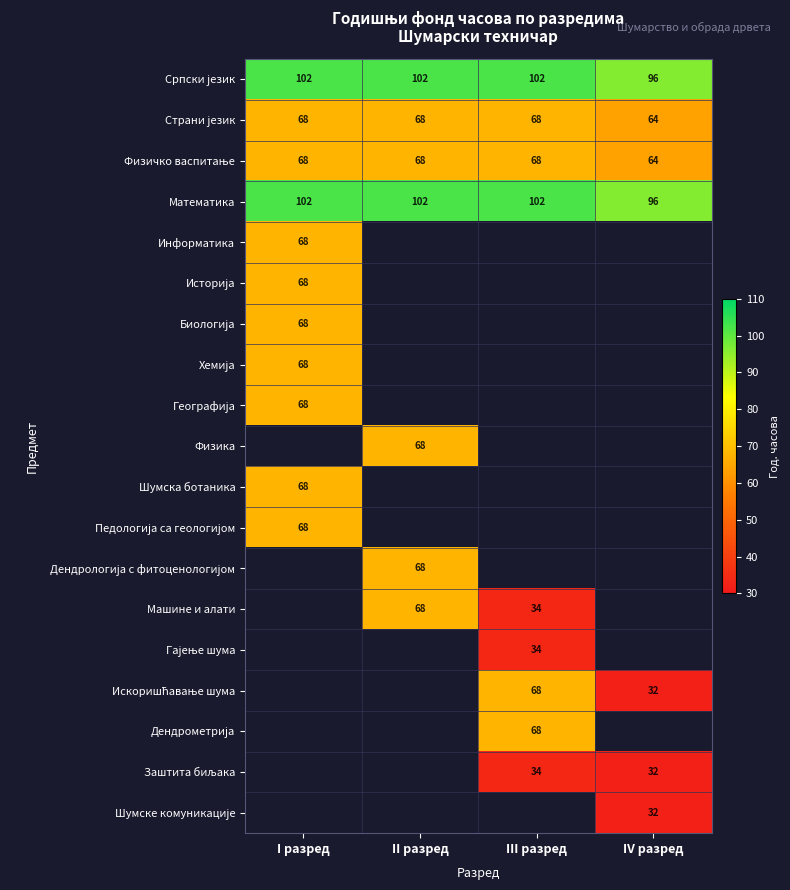

How many positive values does the Гајење шума series have?

1